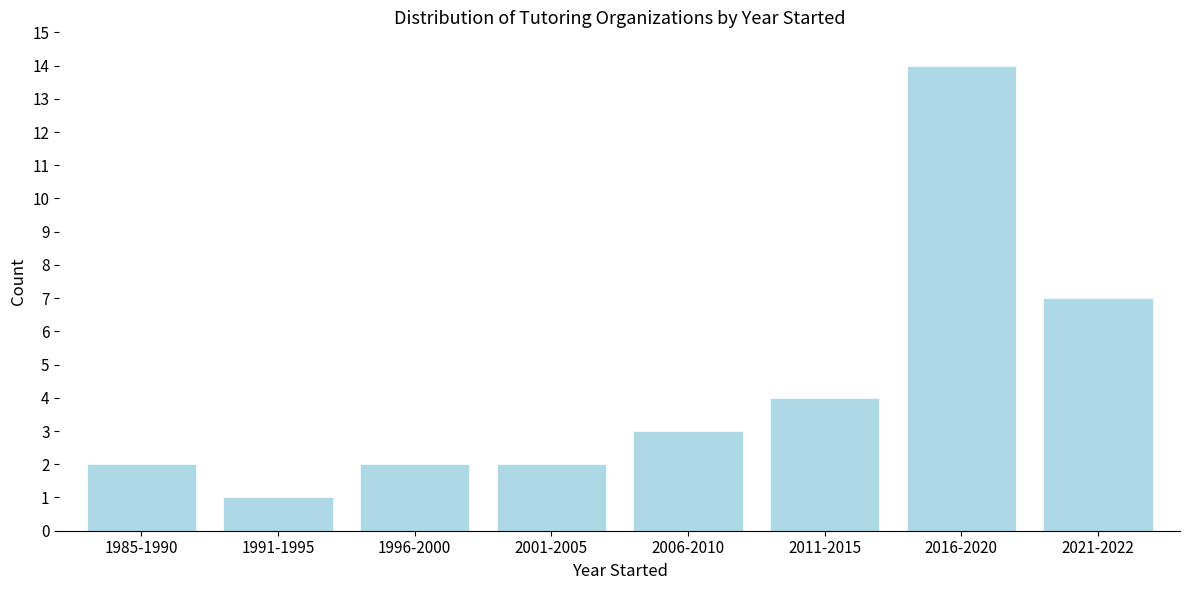

Reading right to left, list all the values displayed in this chart.

2021-2022=7	2016-2020=14	2011-2015=4	2006-2010=3	2001-2005=2	1996-2000=2	1991-1995=1	1985-1990=2